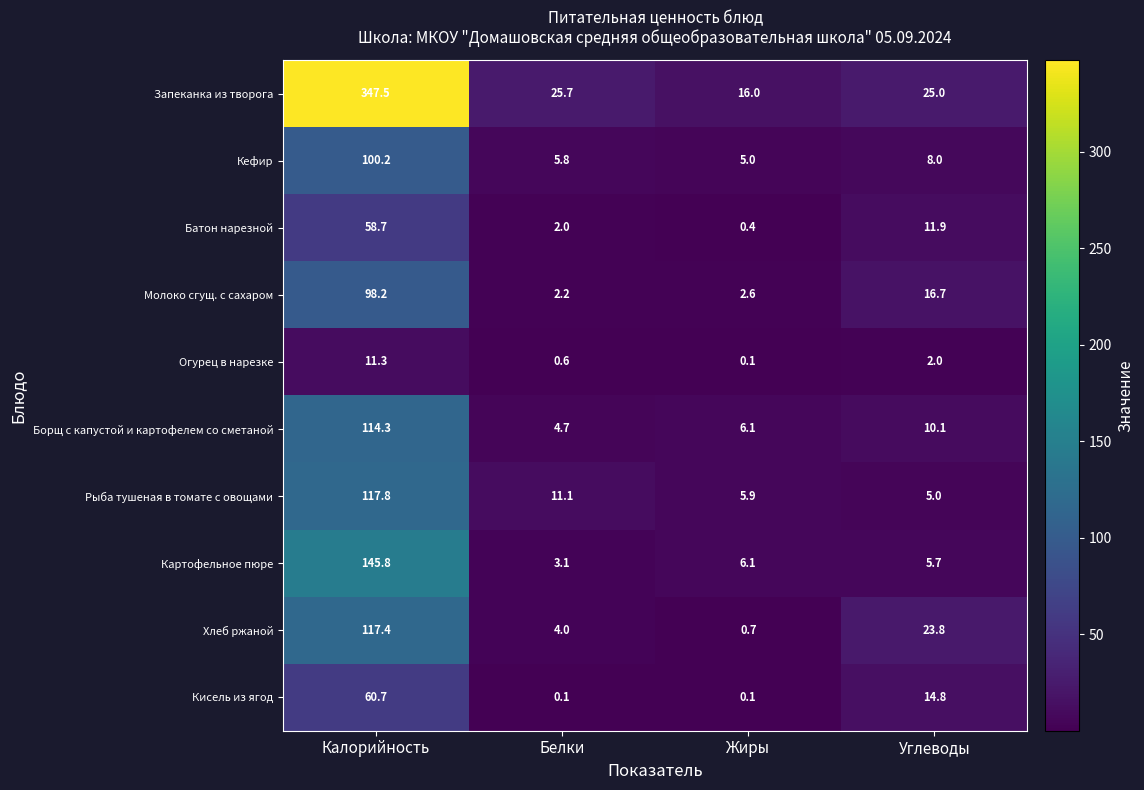

What is the sum of all Кефир values?

119.0